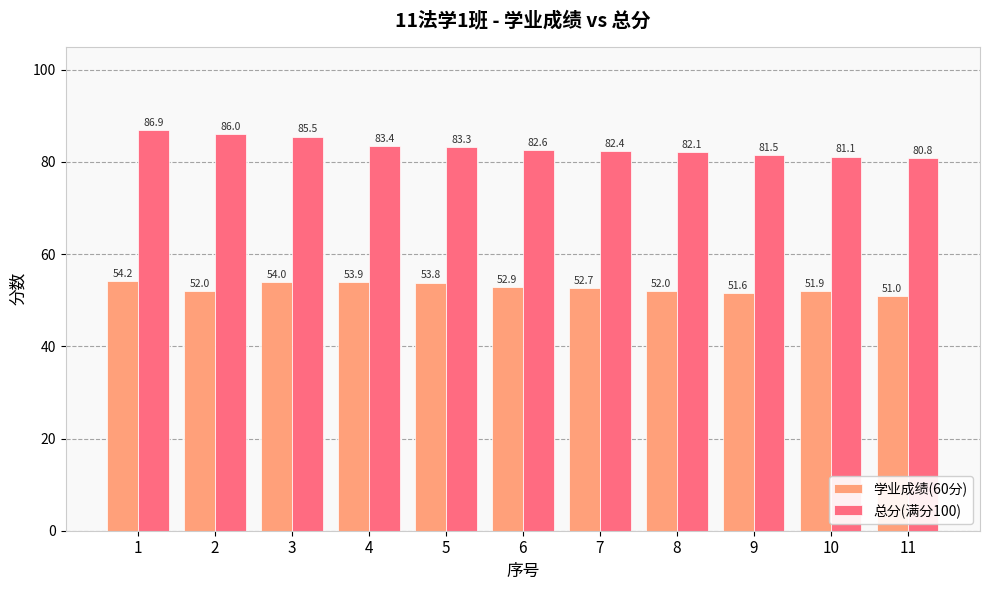

Is the value of 总分(满分100) at 10 greater than the value of 学业成绩(60分) at 2?

Yes